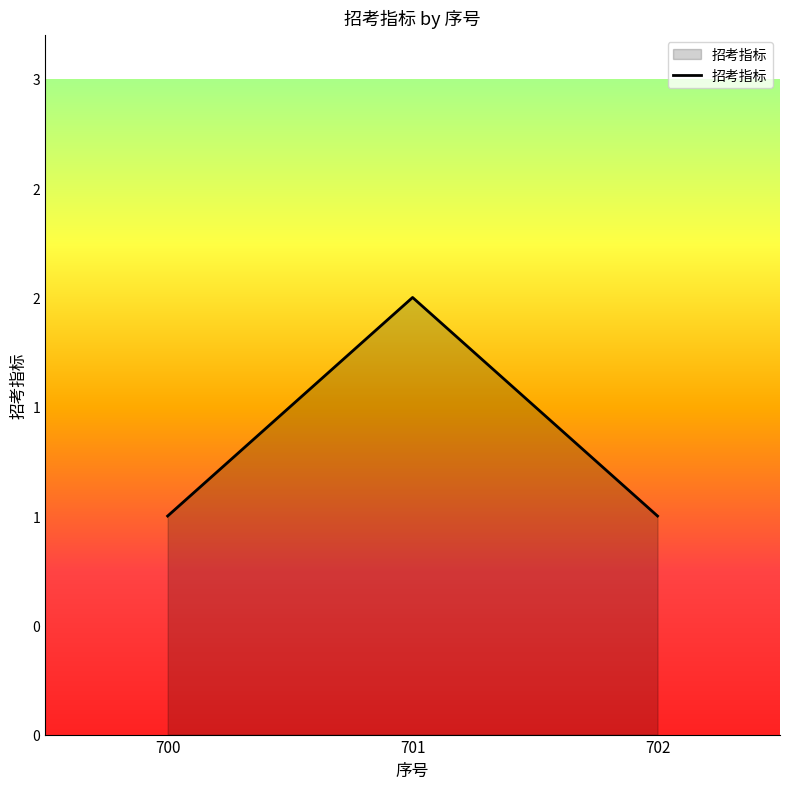

What is the sum of the values at 702 and 701?

3